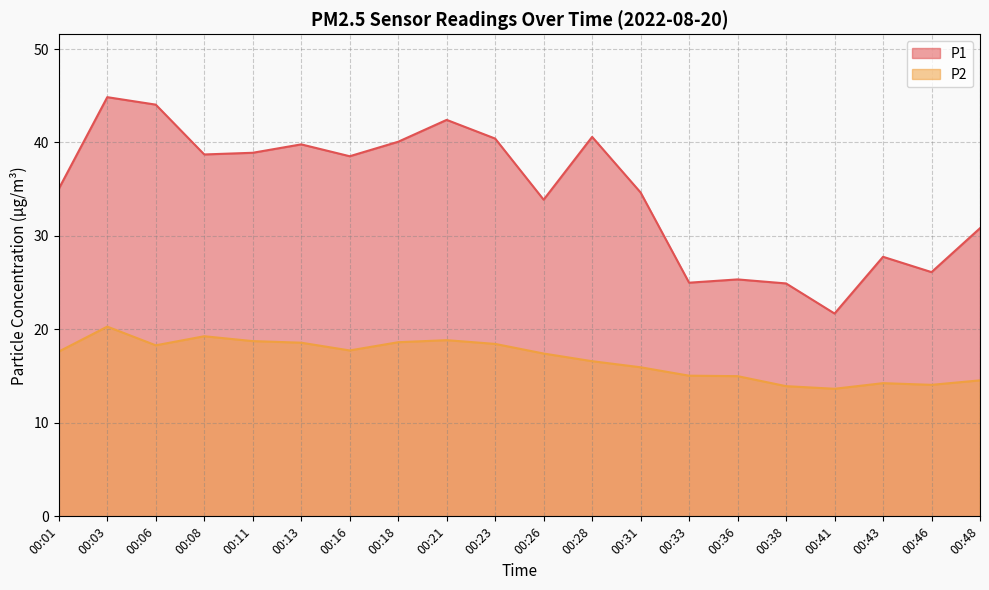

The value of P1 at 00:08 is 62.8. True or false?

False